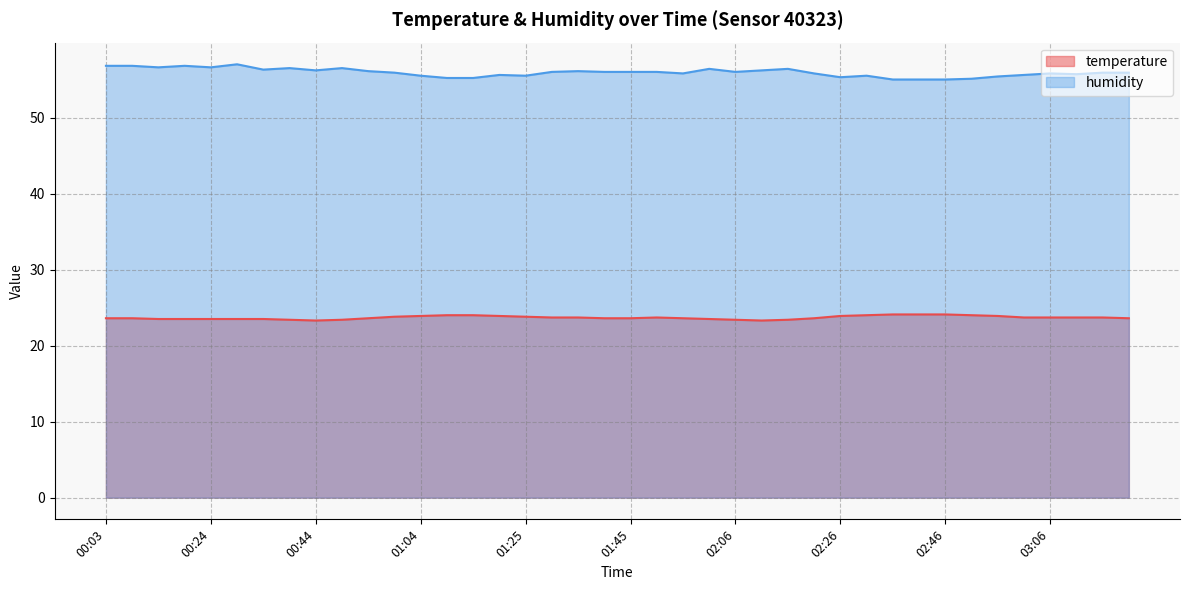

The value of humidity at 01:25 is 55.5. True or false?

True